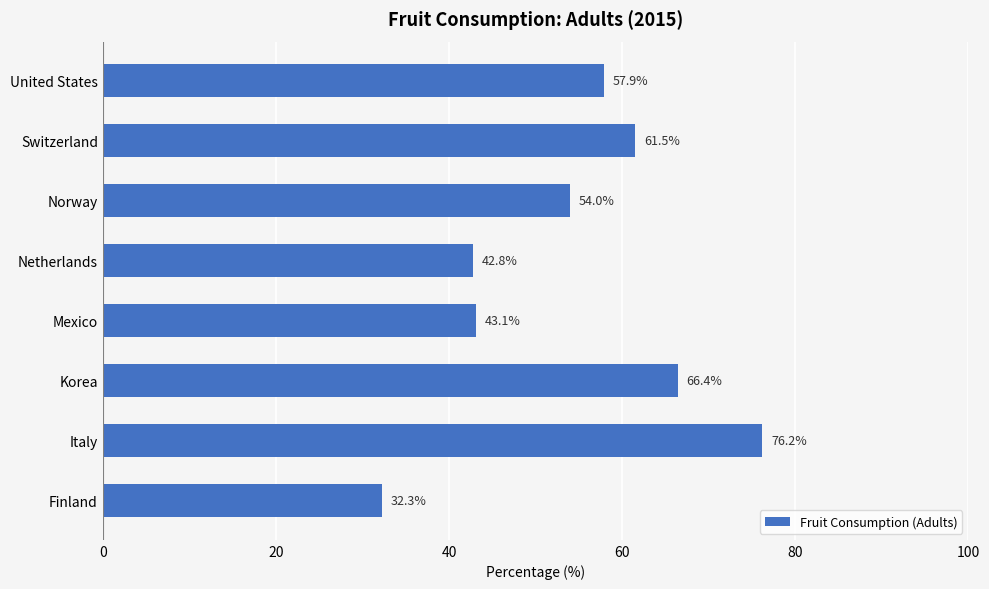

The chart shows a value of 42.8 at Netherlands. True or false?

True